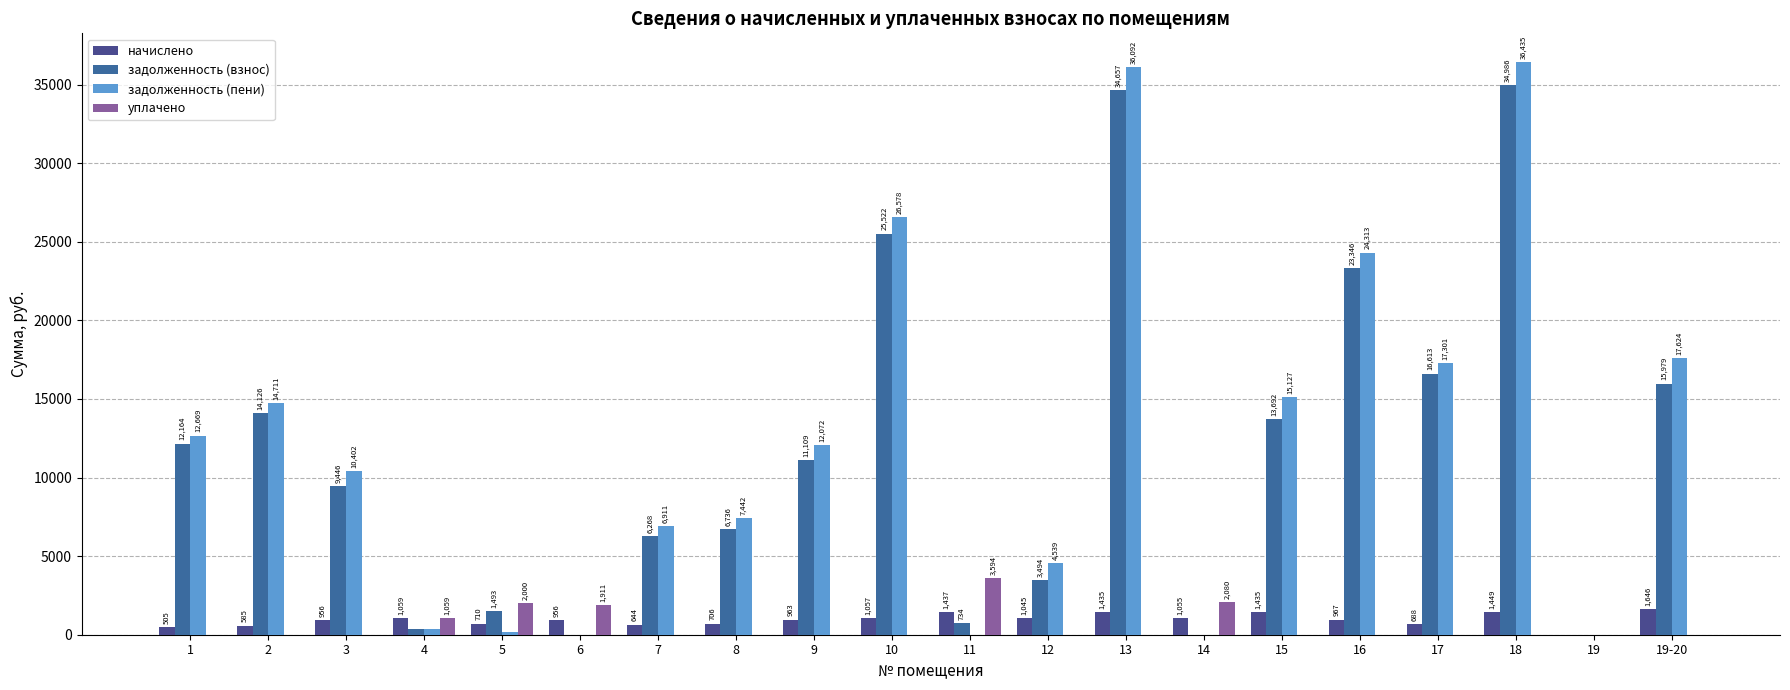

How many categories are shown in the chart?

20